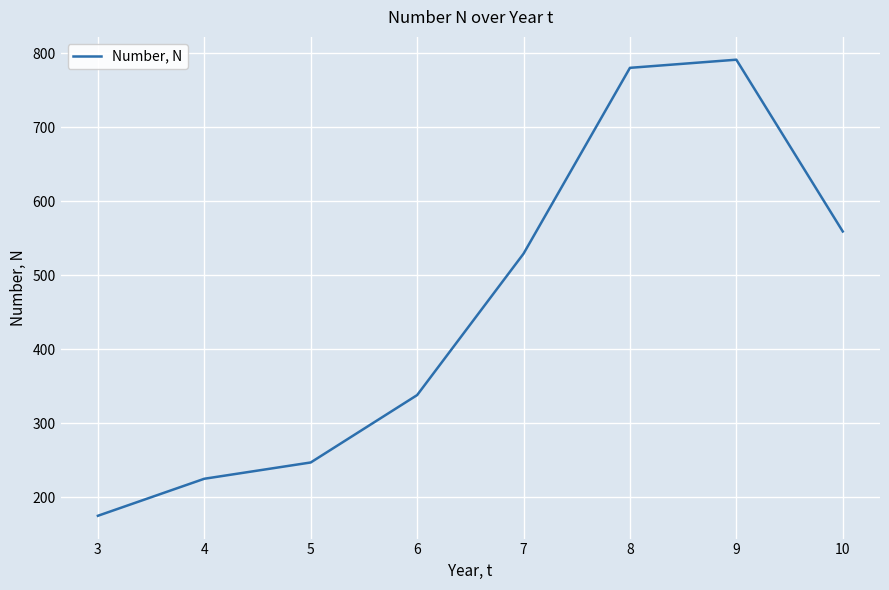

At which label is the value closest to 483?

7